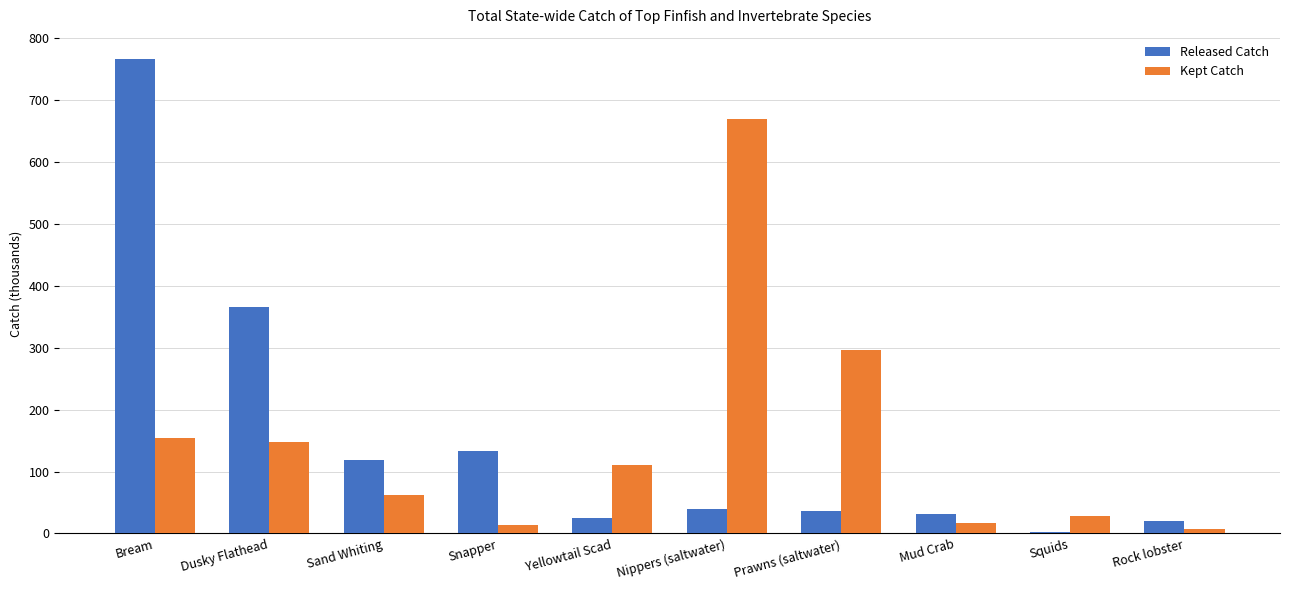

What position from the left is Snapper?

4